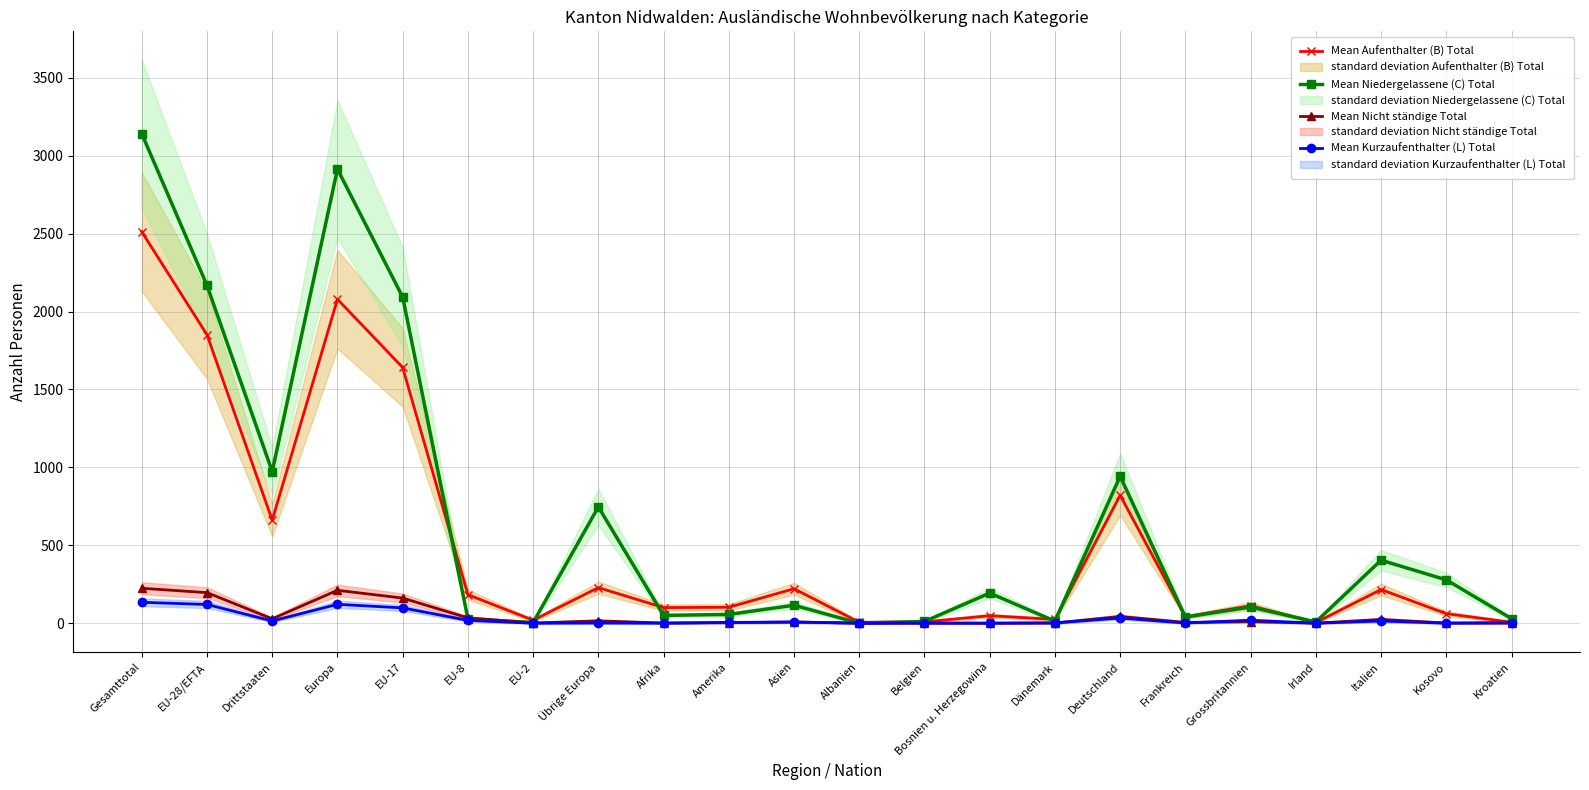

What is the total value across all series at Deutschland?

1840